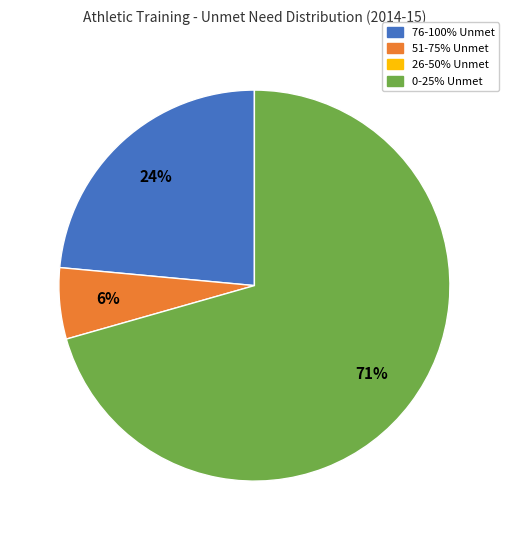

To the nearest percent, what is the average slice percentage?

33%